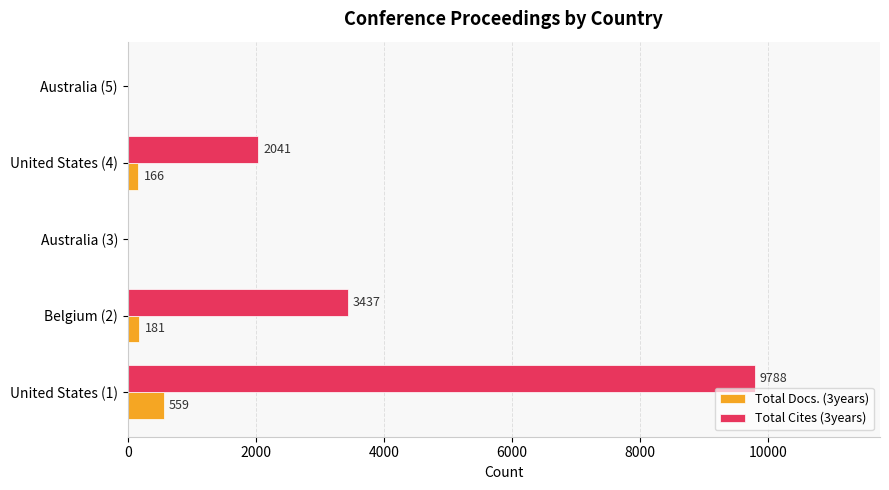

Where is Total Docs. (3years) nearest to the value 279?

Belgium (2)